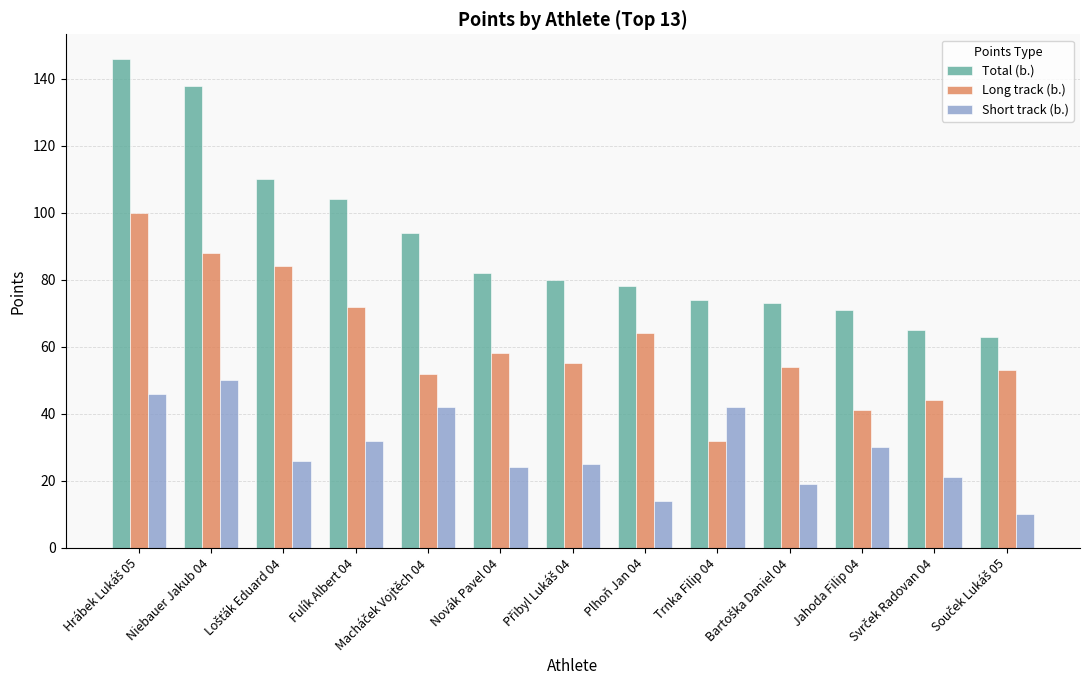

Which category has the highest value in the Short track (b.) series?

Niebauer Jakub 04